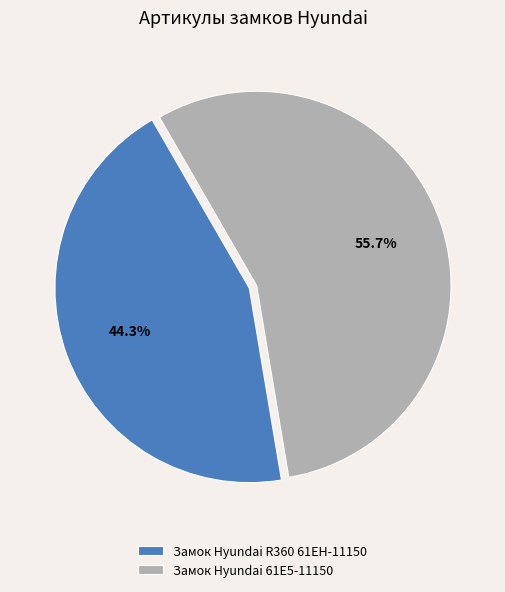

Which category accounts for the majority?

Замок Hyundai 61E5-11150